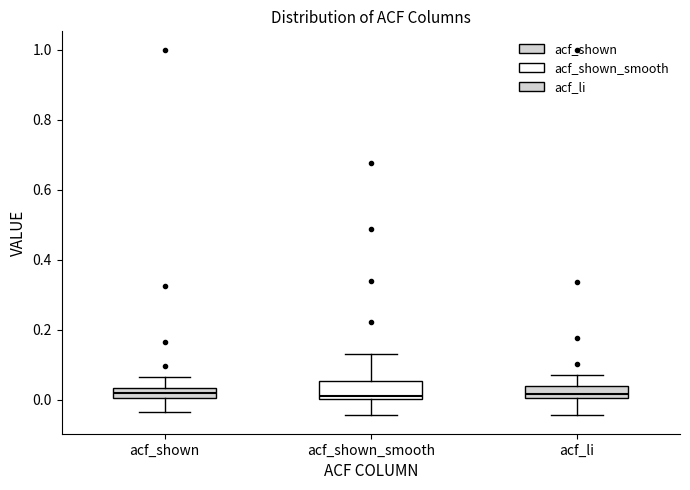

Where is the lower edge of the box for acf_shown on the y-axis? The values are not printed on the chart, so give them approximately, as read against the axis.

0.00